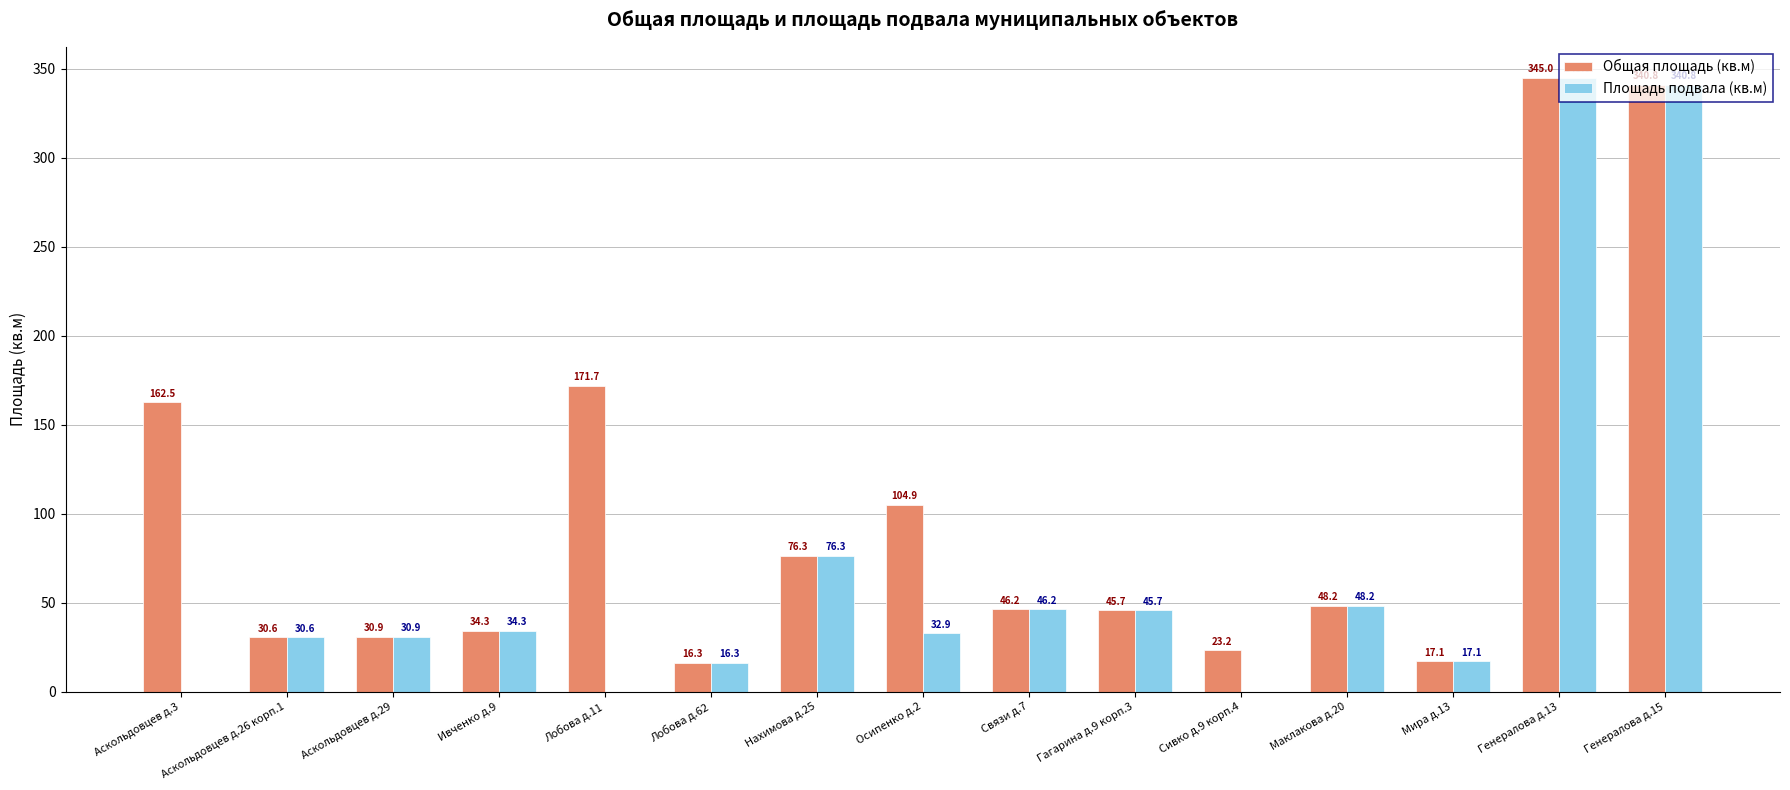

What is the sum of the Общая площадь (кв.м) values at Ивченко д.9 and Генералова д.15?

375.1